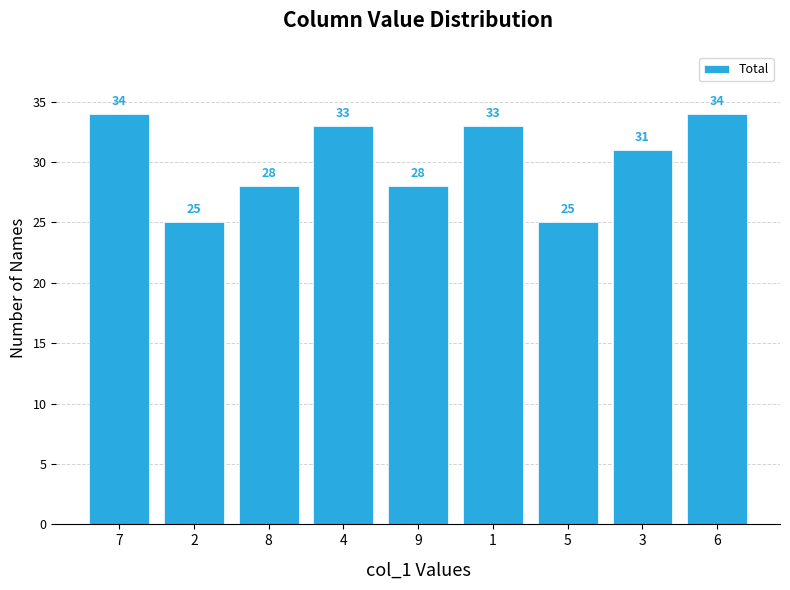

What is the minimum value shown in the chart?

25